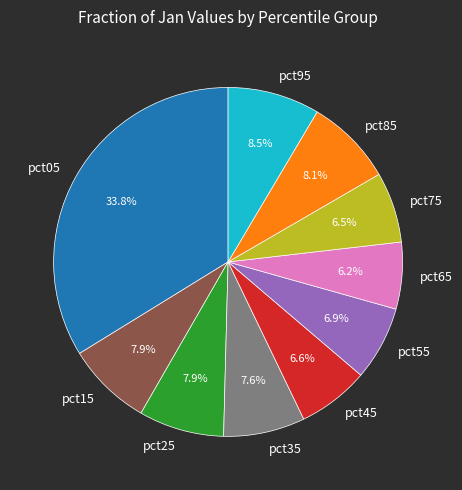

The pct25 slice represents 1% of the pie. True or false?

False